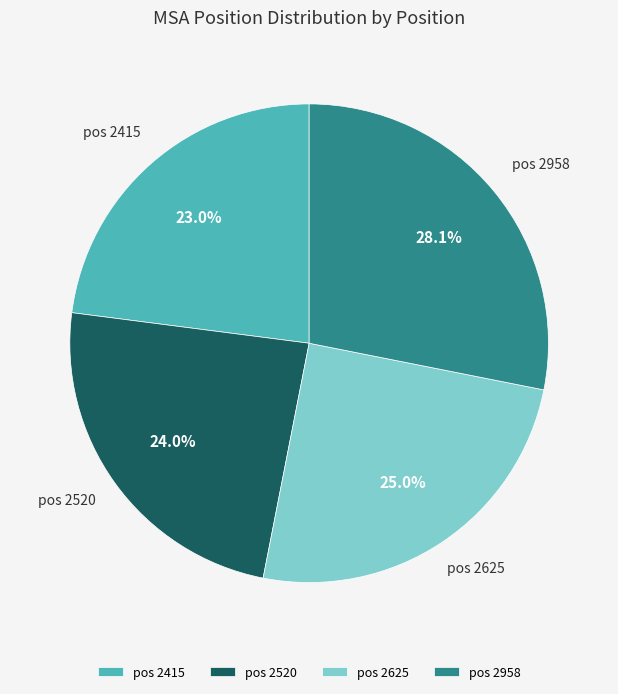

Rank the categories by value from lowest to highest.

pos 2415, pos 2520, pos 2625, pos 2958